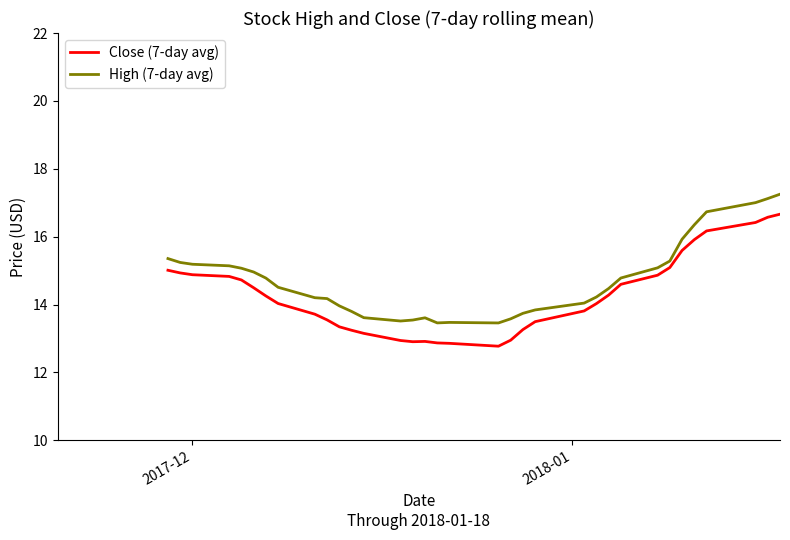

Is the value of Close (7-day avg) at 35 greater than the value of High (7-day avg) at 25?

Yes